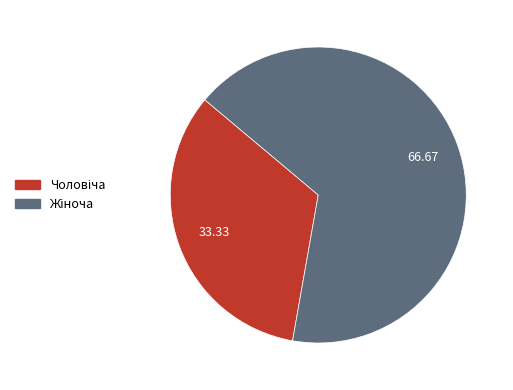

How many slices are in this pie chart?

2